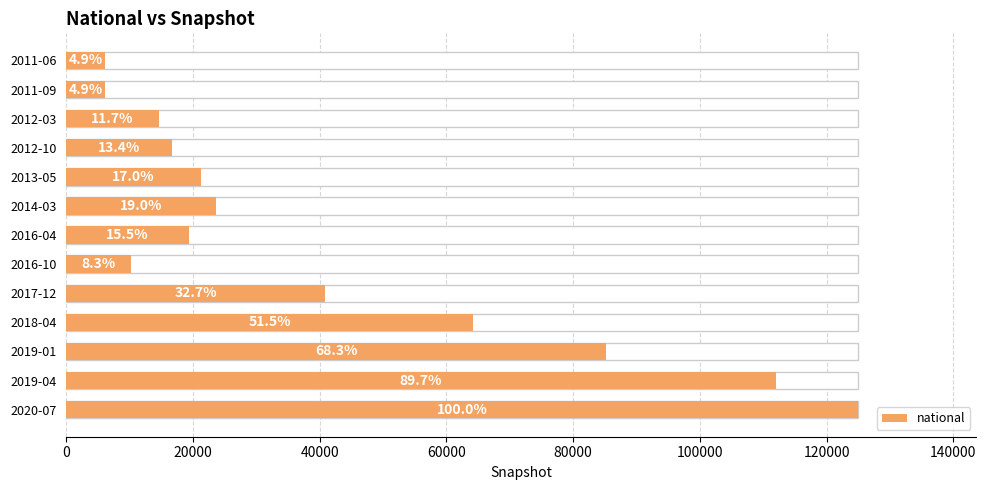

Is it true that the value at 2011-09 is 1454?

False